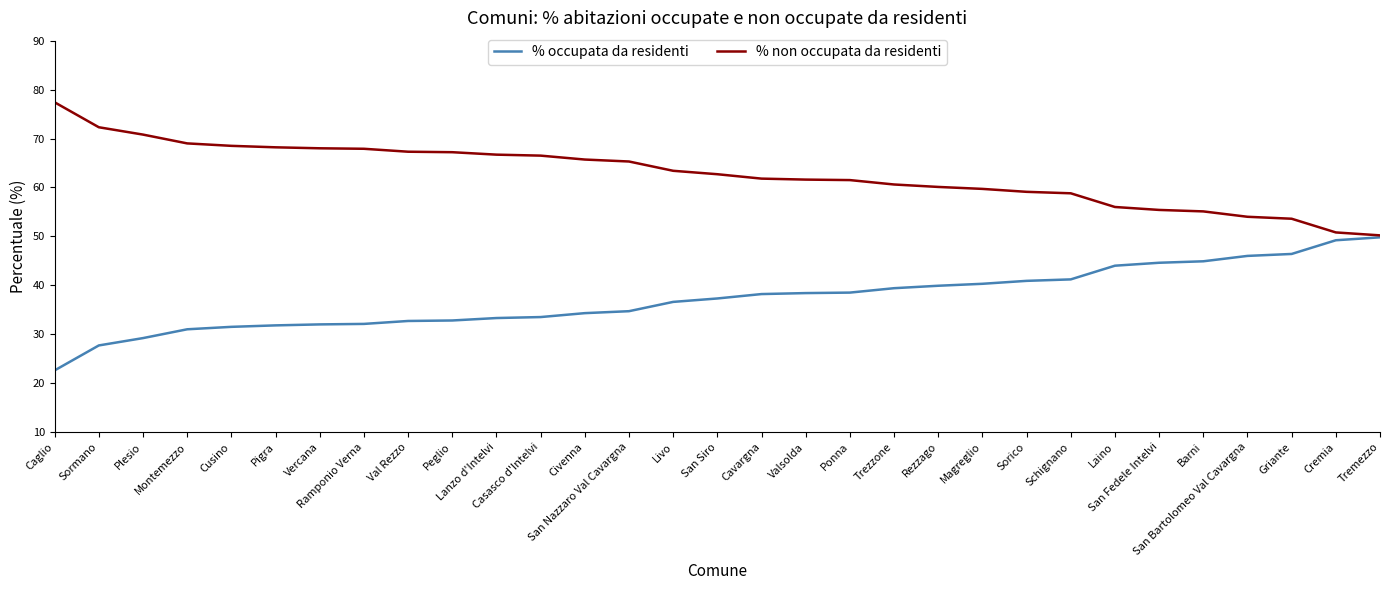

What is the total value across all series at Civenna?

100.0